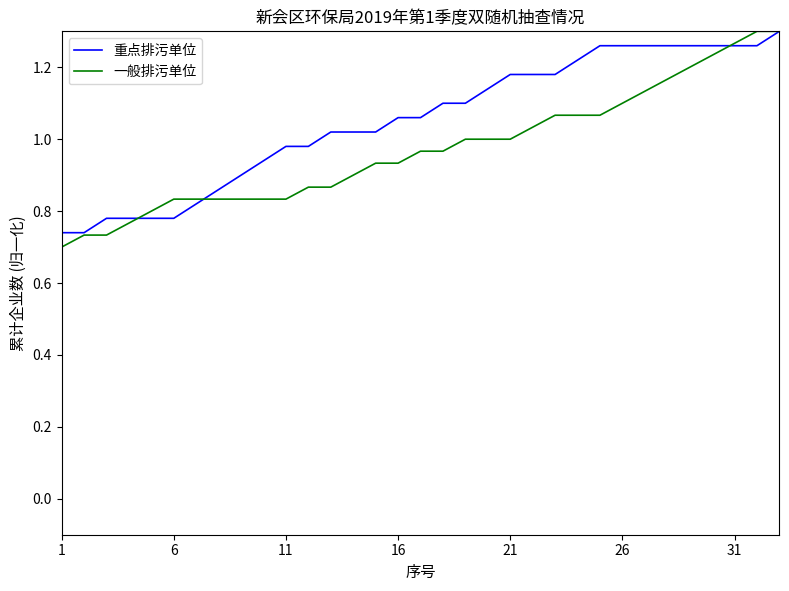

List the series in order of their overall mean, highest first.

重点排污单位, 一般排污单位